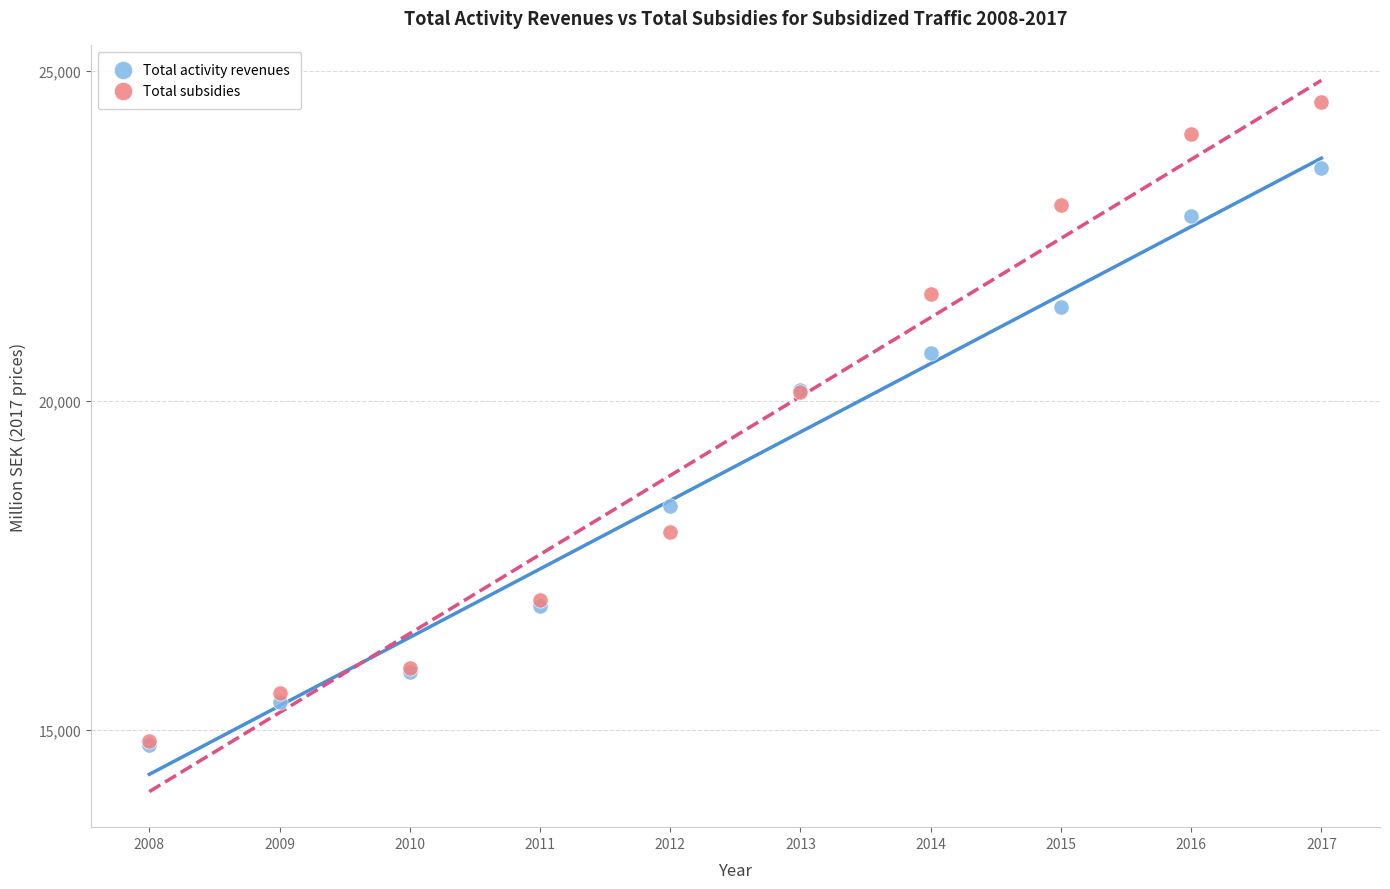

In the Total activity revenues series, what Y value is closest to 19156?

18406.3